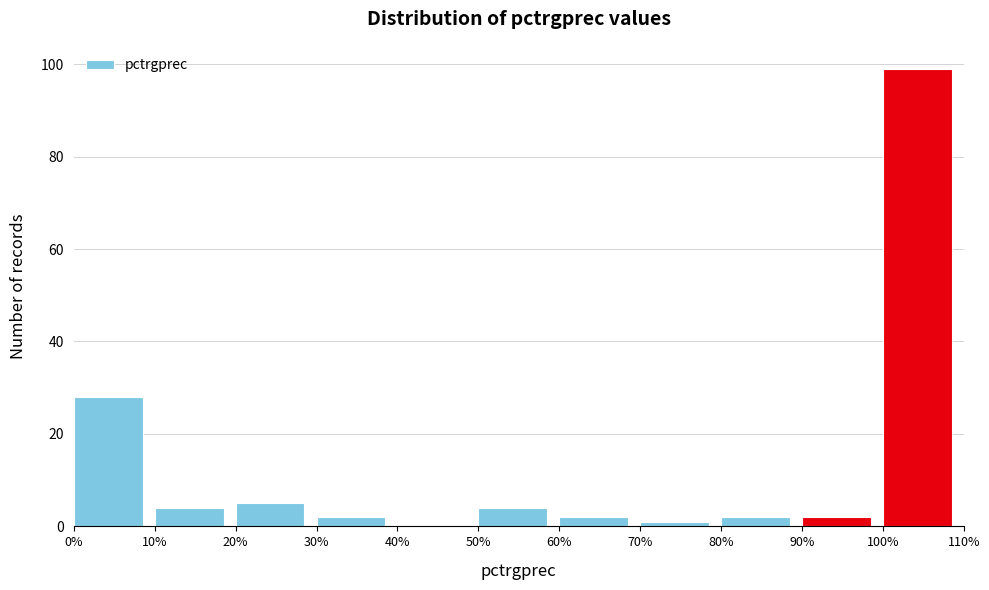

Reading left to right, list every bar in this chart as the range it spans on the x-axis followed by its height. The values are not printed on the chart, so give them approximately, as read against the axis.

0% to 10%: 28
10% to 20%: 4
20% to 30%: 6
30% to 40%: 2
40% to 50%: 0
50% to 60%: 4
60% to 70%: 2
70% to 80%: under 2
80% to 90%: 2
90% to 100%: 2
100% to 110%: 100